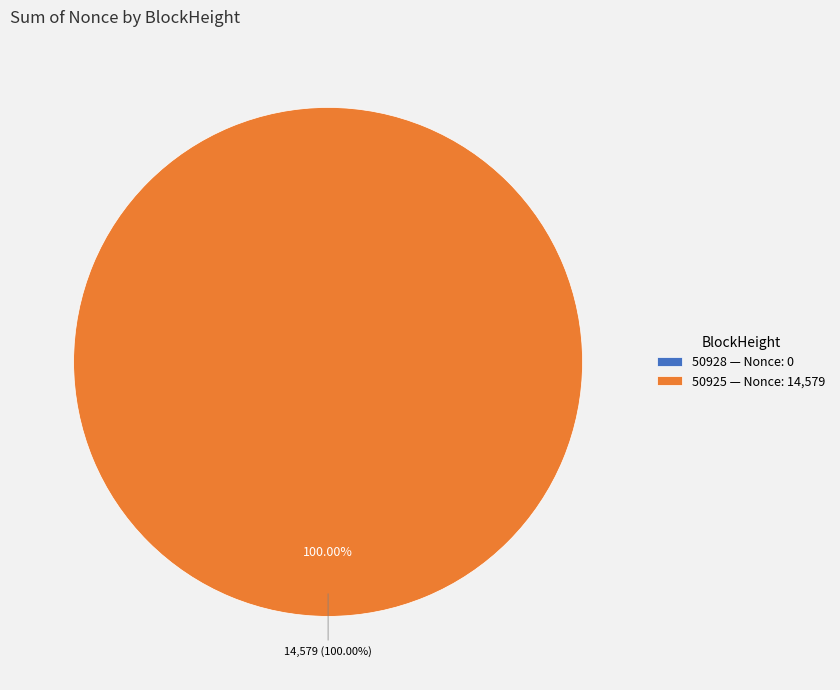

Which category accounts for the majority?

50925